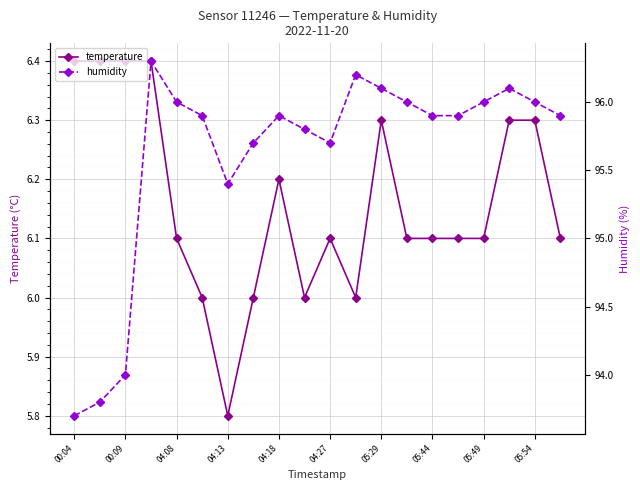

Reading right to left, what are all the values shown in this chart?

temperature: 6.1	6.3	6.3	6.1	6.1	6.1	6.1	6.3	6.0	6.1	6.0	6.2	6.0	5.8	6.0	6.1	6.4	6.4	6.4	6.4
humidity: 95.9	96.0	96.1	96.0	95.9	95.9	96.0	96.1	96.2	95.7	95.8	95.9	95.7	95.4	95.9	96.0	96.3	94.0	93.8	93.7